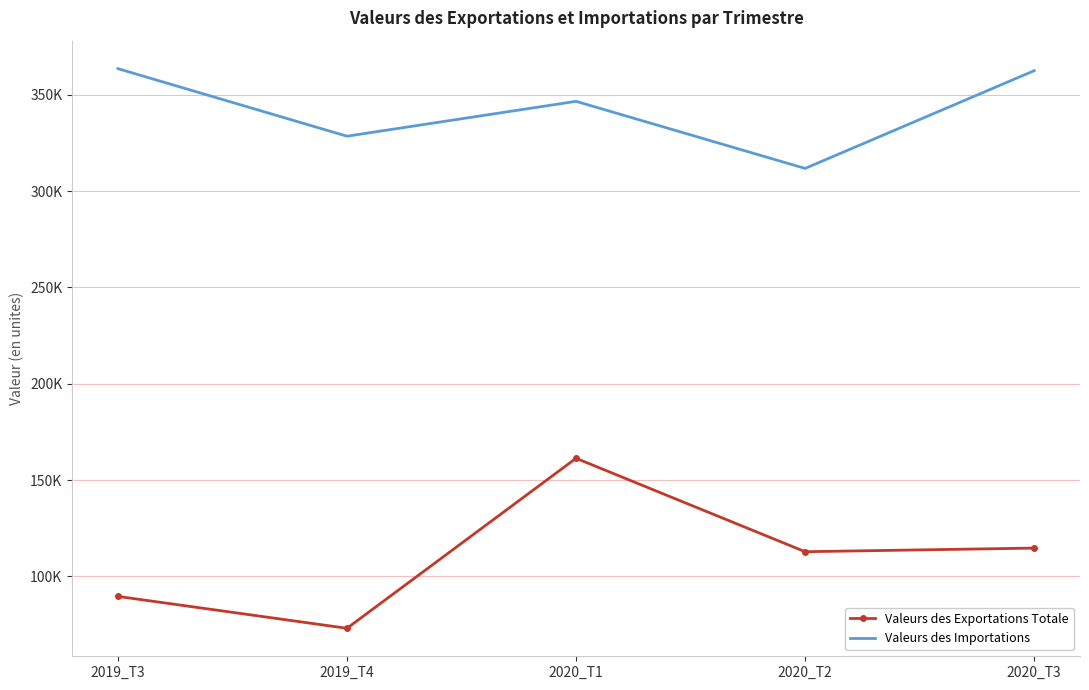

What are all the series names shown in the legend?

Valeurs des Exportations Totale, Valeurs des Importations